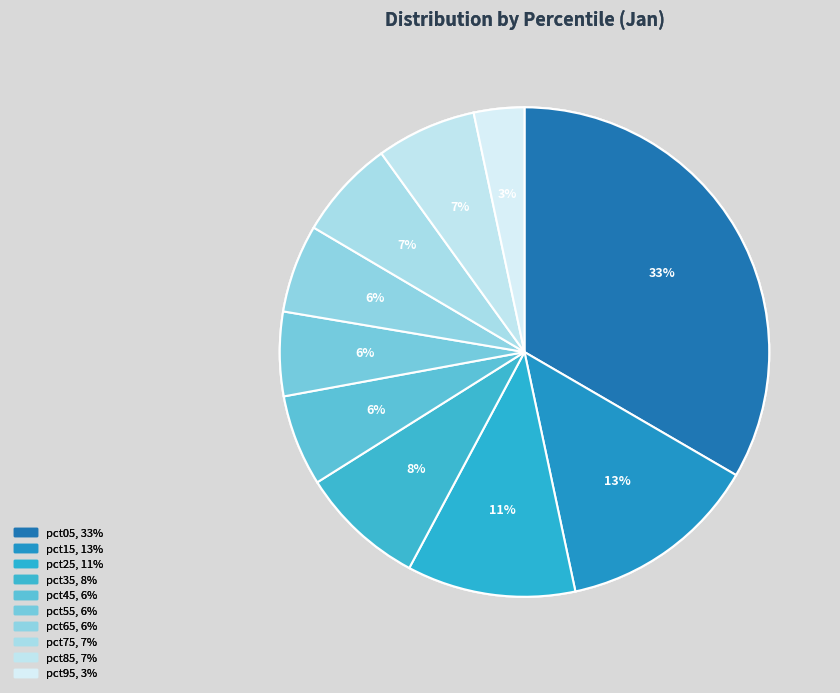

True or false: pct45 accounts for 1% of the total.

False